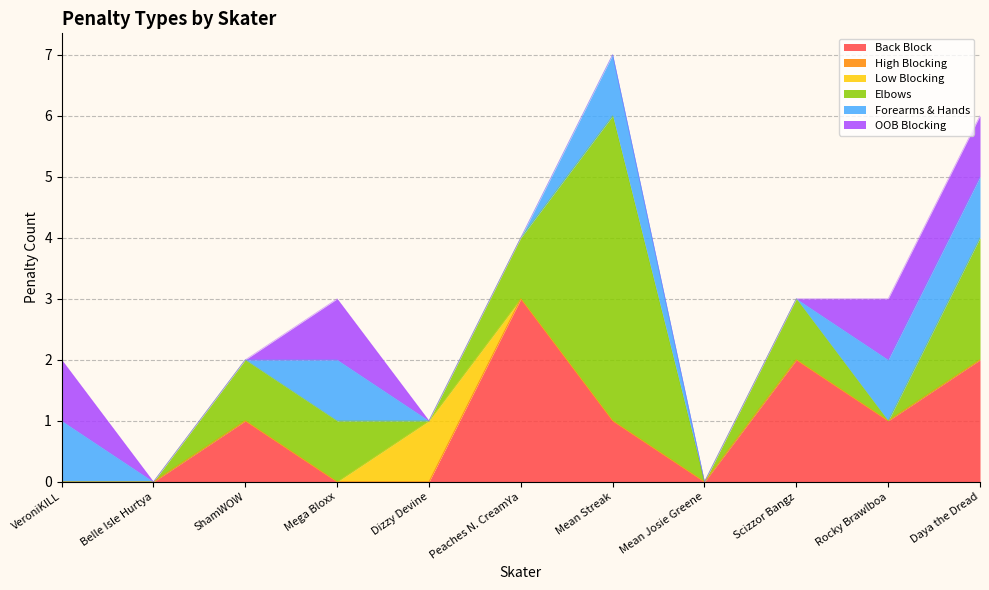

Does the chart have visible grid lines?

Yes